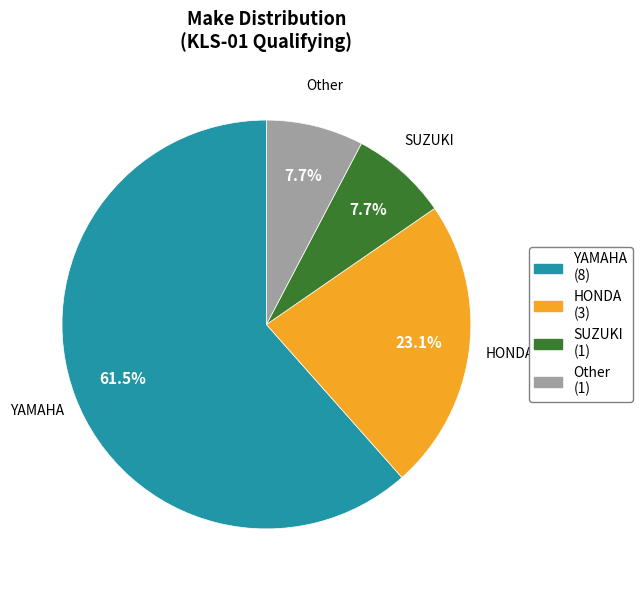

Which has a higher value, SUZUKI or HONDA?

HONDA